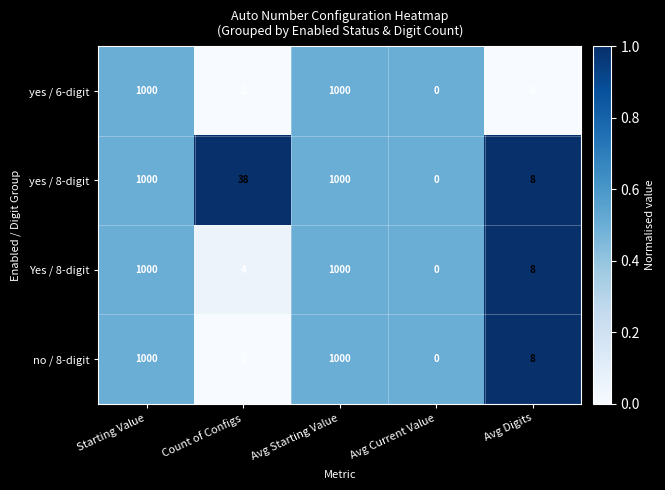

Reading left to right, list all the values displayed in this chart.

yes / 6-digit: Starting Value=1000	Count of Configs=2	Avg Starting Value=1000	Avg Current Value=0	Avg Digits=6
yes / 8-digit: Starting Value=1000	Count of Configs=38	Avg Starting Value=1000	Avg Current Value=0	Avg Digits=8
Yes / 8-digit: Starting Value=1000	Count of Configs=4	Avg Starting Value=1000	Avg Current Value=0	Avg Digits=8
no / 8-digit: Starting Value=1000	Count of Configs=2	Avg Starting Value=1000	Avg Current Value=0	Avg Digits=8